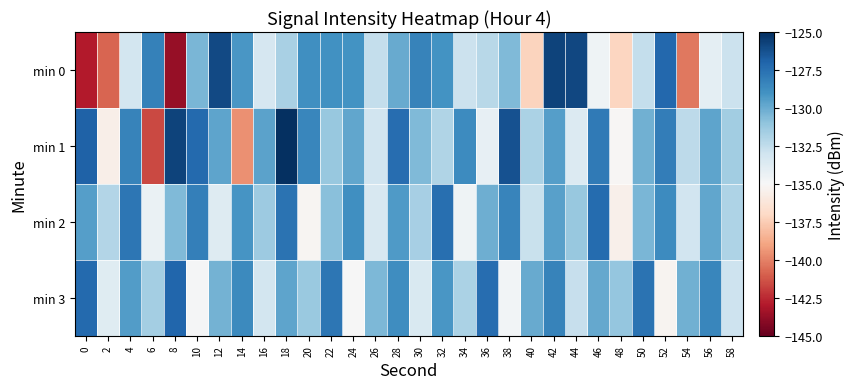

Which label corresponds to the smallest value in the chart?

8